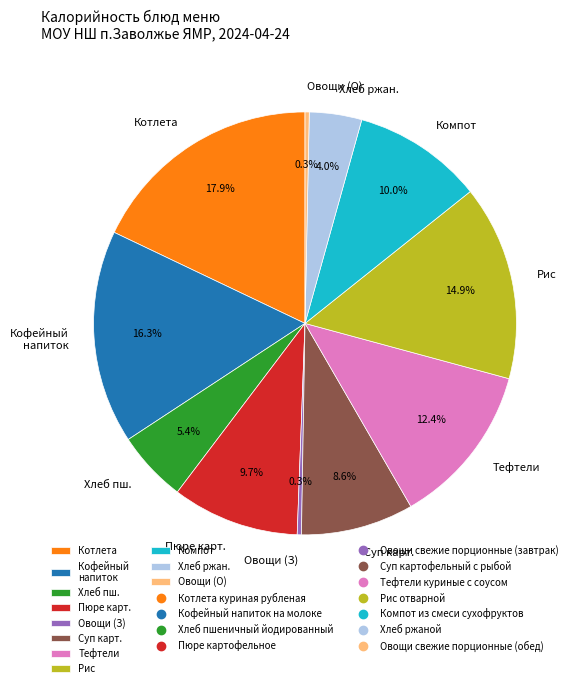

Is there any slice that represents more than half of the pie?

No